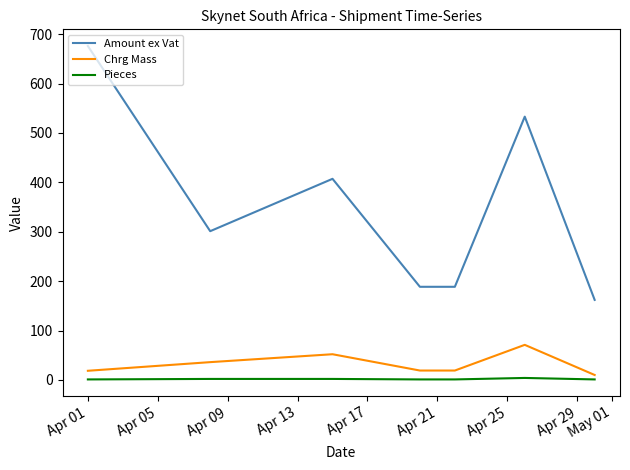

At how many categories does at least one series exceed 293?

4